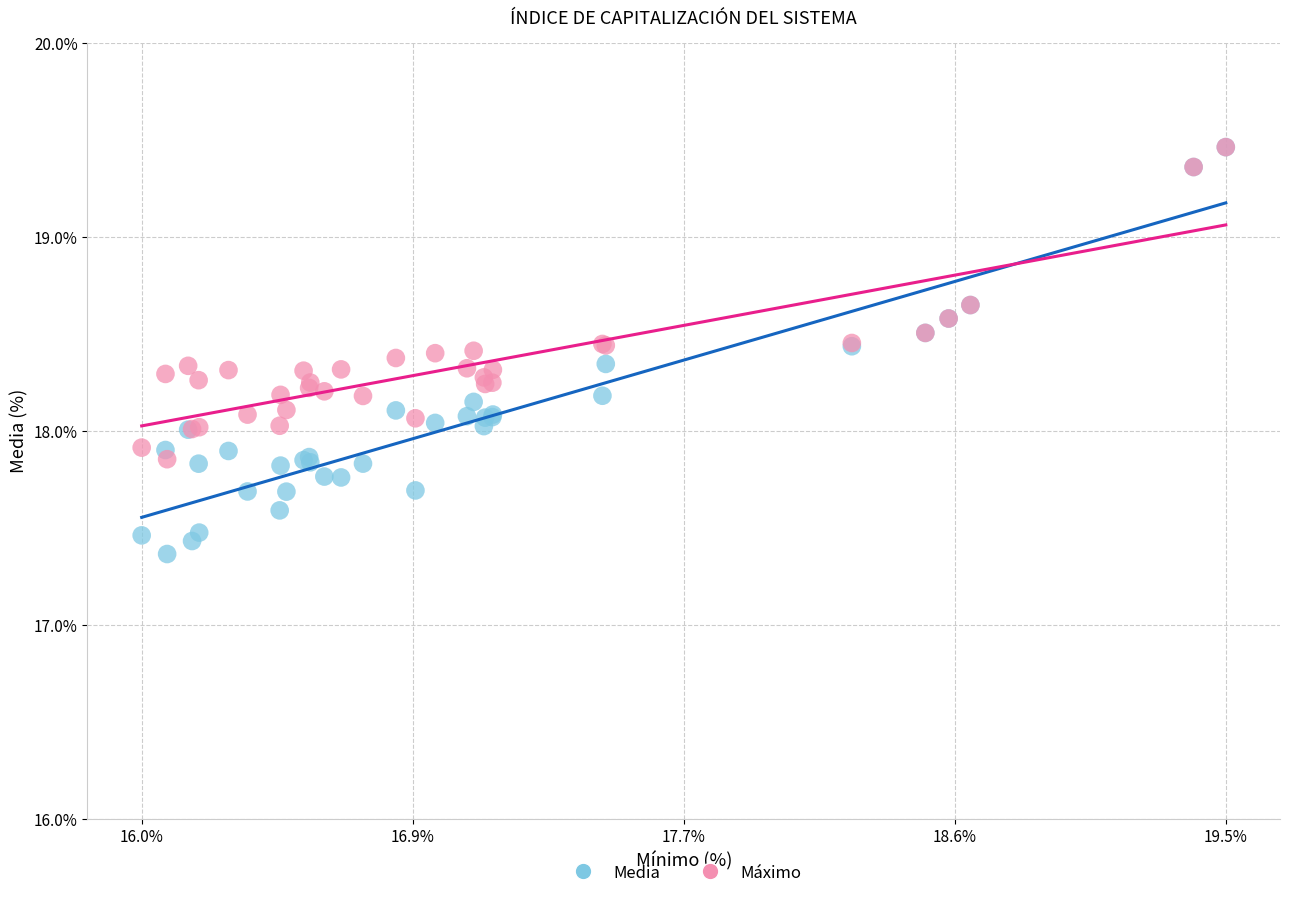

What are all the series names shown in the legend?

Media, Máximo